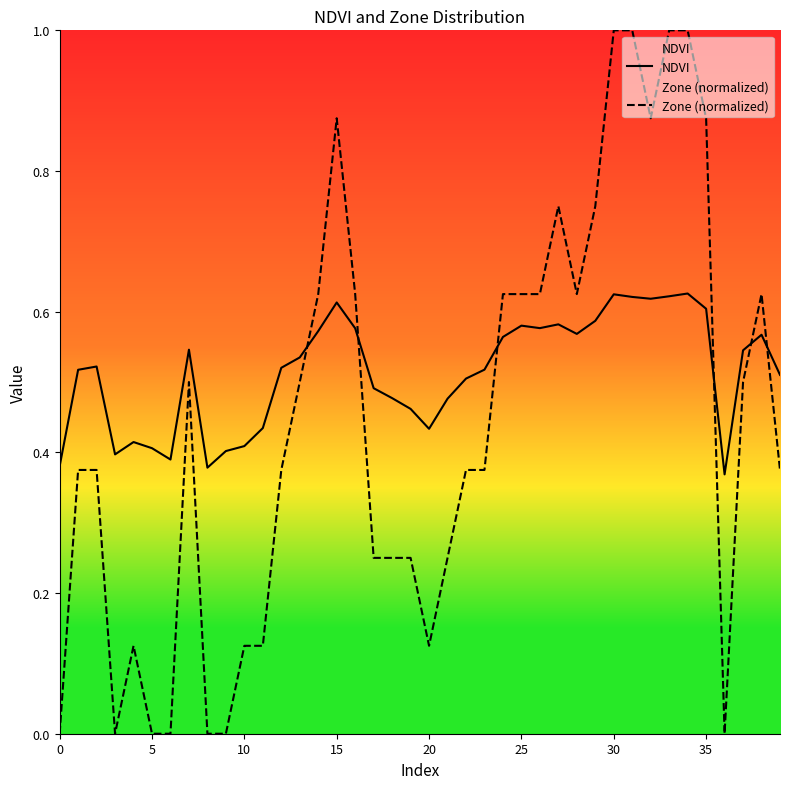

What is the value of the NDVI point at the 29th from the left?

0.6